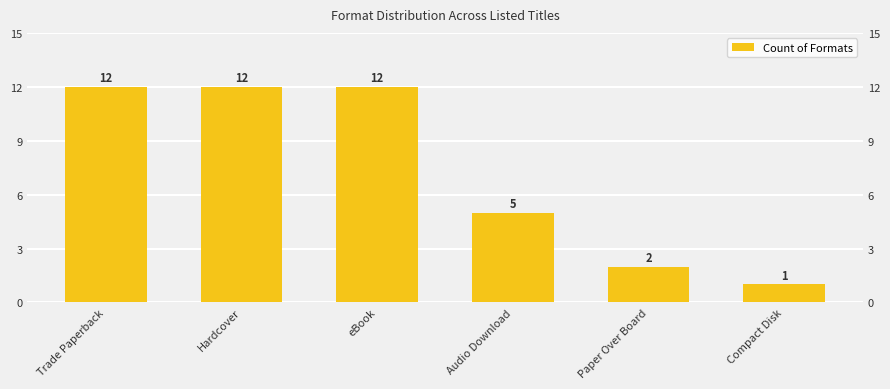

At which category does the chart reach its peak across all series?

Trade Paperback